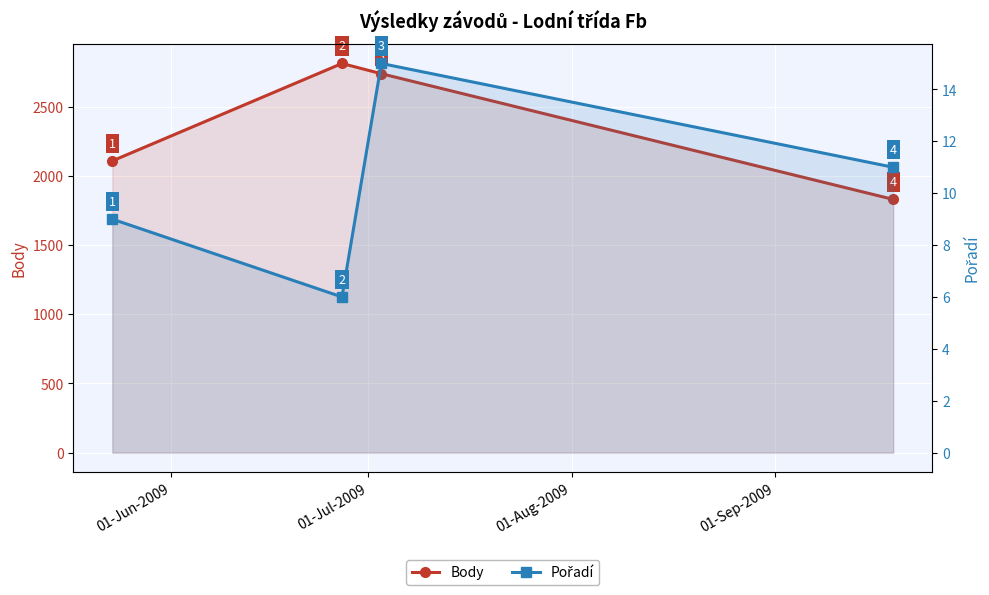

The value of Pořadí at 01-Jul-2009 is 6. True or false?

True